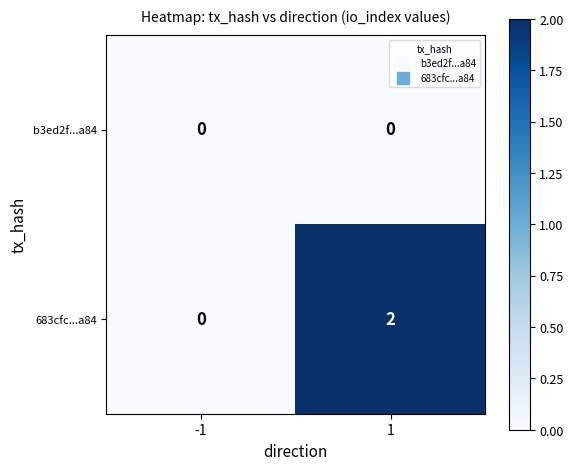

Reading left to right, what are all the values shown in this chart?

b3ed2f...a84: 0	0
683cfc...a84: 0	2